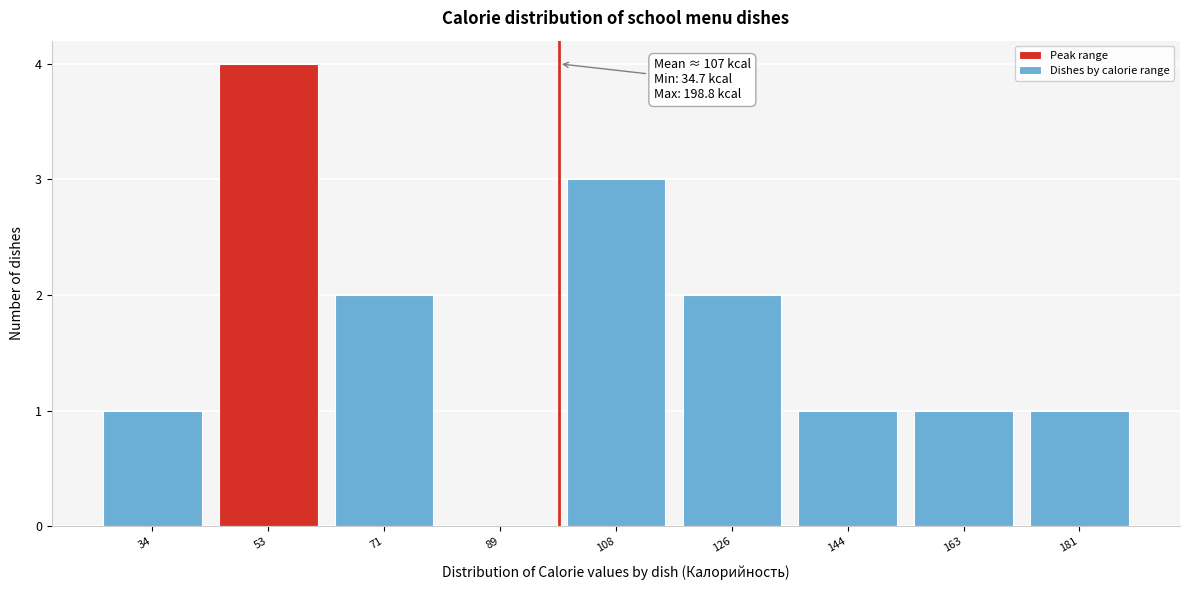

Reading right to left, list all the values displayed in this chart.

181=1	163=1	144=1	126=2	108=3	89=0	71=2	53=4	34=1